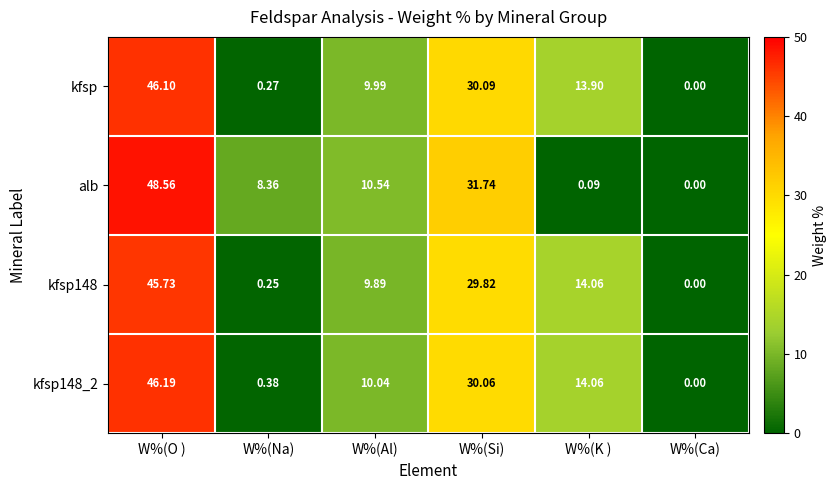

List the labels in order of kfsp value, smallest first.

W%(Ca), W%(Na), W%(Al), W%(K ), W%(Si), W%(O )